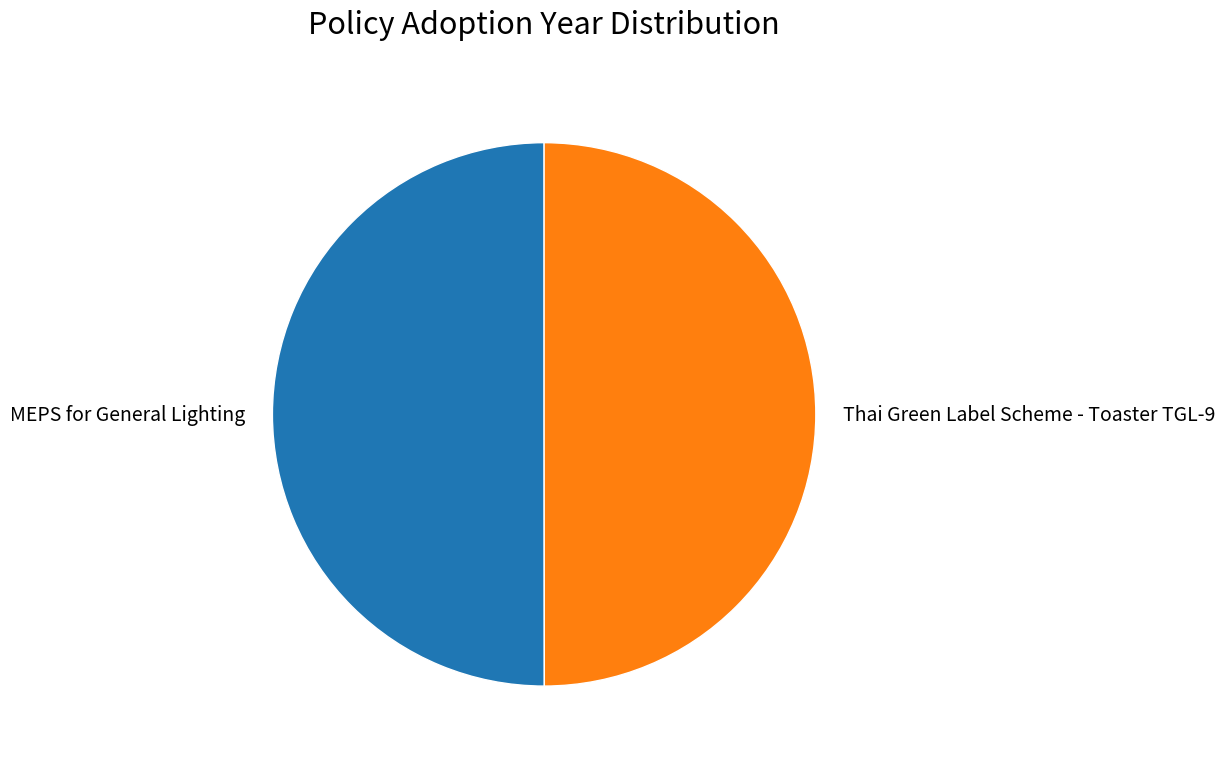

True or false: Thai Green Label Scheme - Toaster TGL-9 accounts for 37% of the total.

False